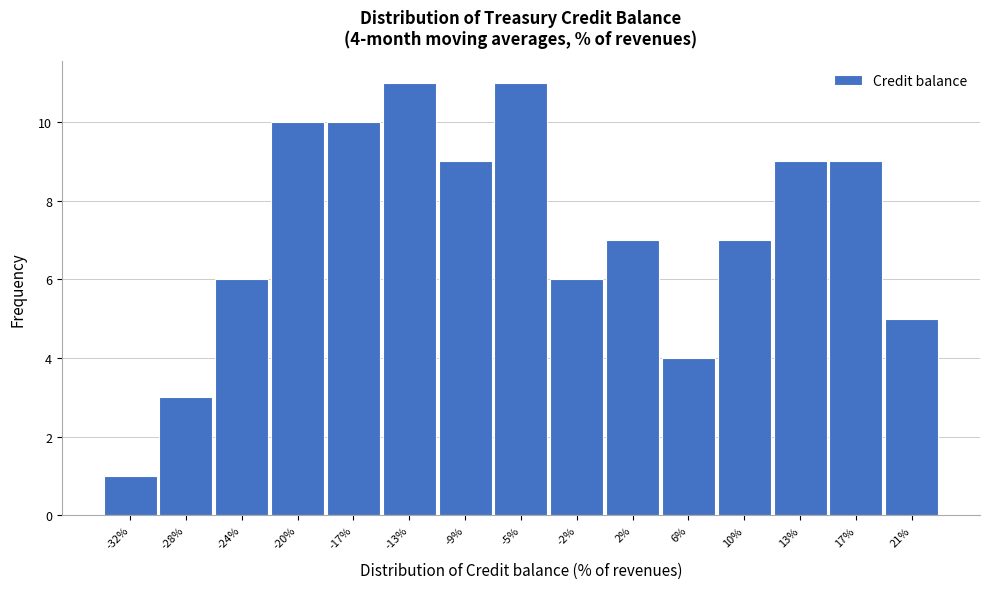

Reading left to right, transcribe all the data shown in this chart.

-32%=1	-28%=3	-24%=6	-20%=10	-17%=10	-13%=11	-9%=9	-5%=11	-2%=6	2%=7	6%=4	10%=7	13%=9	17%=9	21%=5